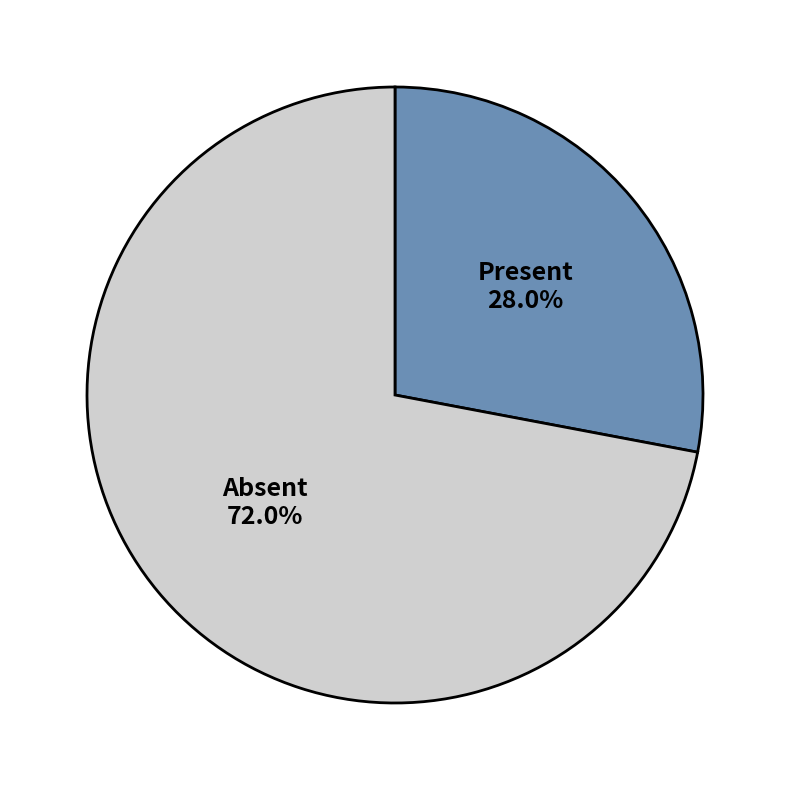

To the nearest percent, what is the difference between the largest and smallest slice percentages?

44%